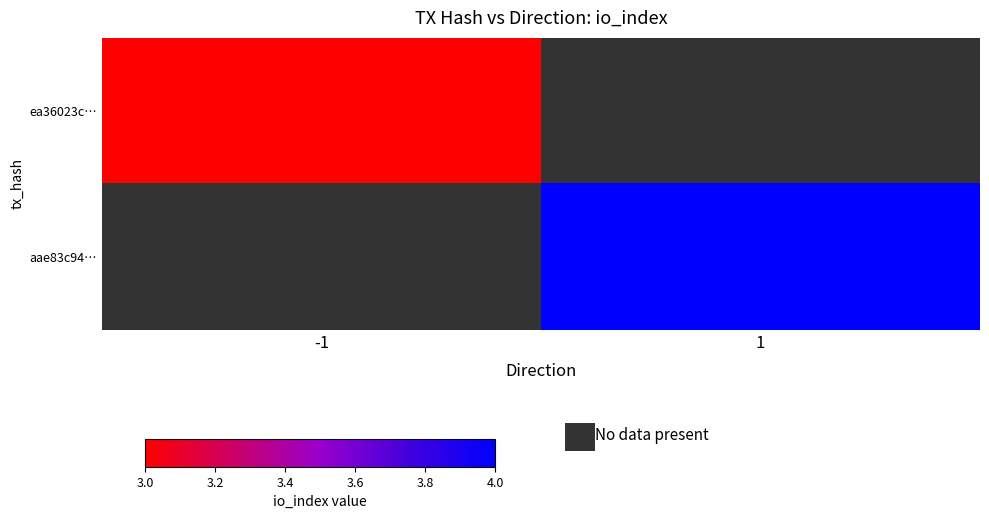

Count the number of categories in the chart.

2